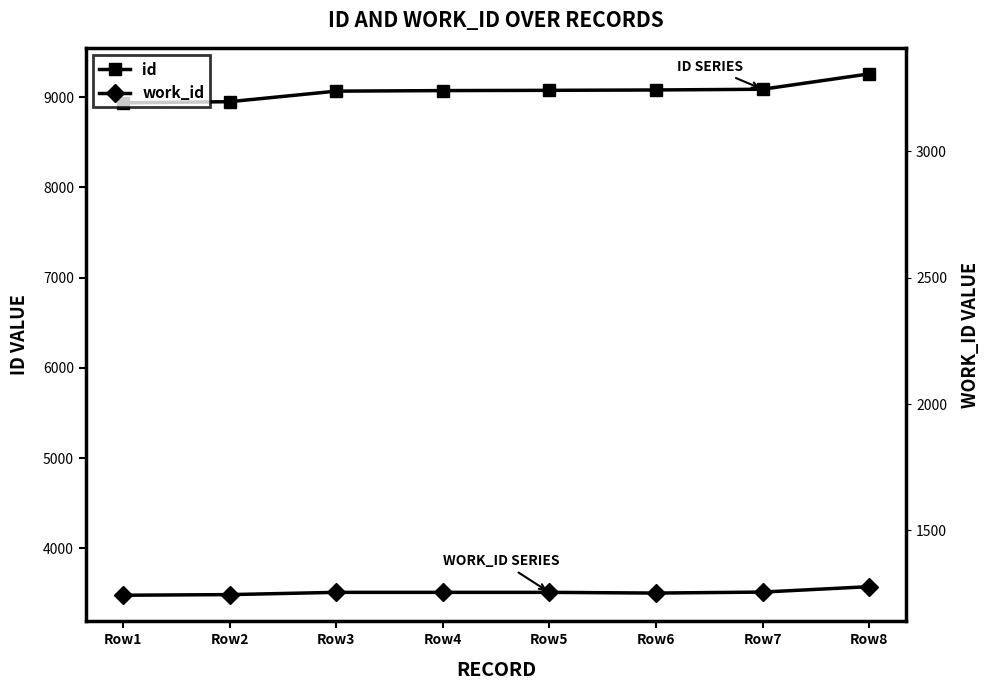

At which category is the sum across all series the highest?

Row8